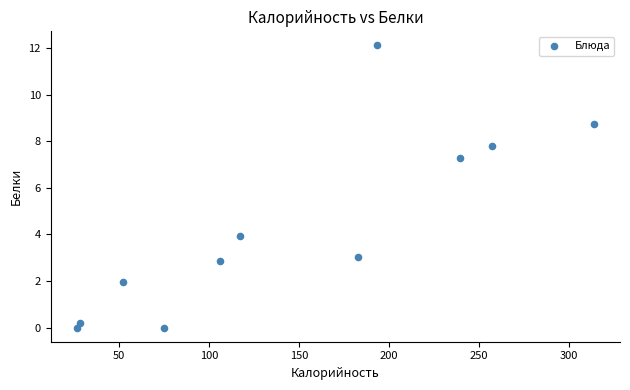

What is the average Y value?

4.4